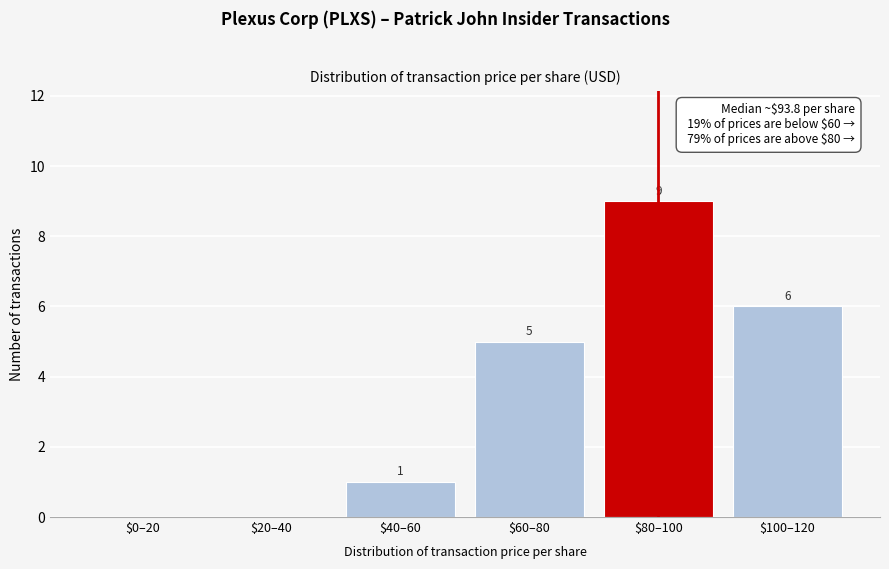

Is it true that the value at $40–60 is 1?

True